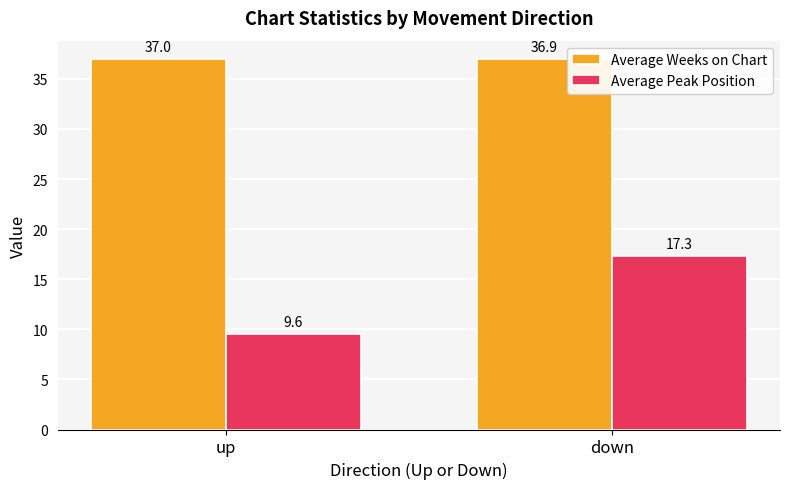

Reading left to right, what are all the values shown in this chart?

Average Weeks on Chart: up=37.0	down=36.9
Average Peak Position: up=9.6	down=17.3